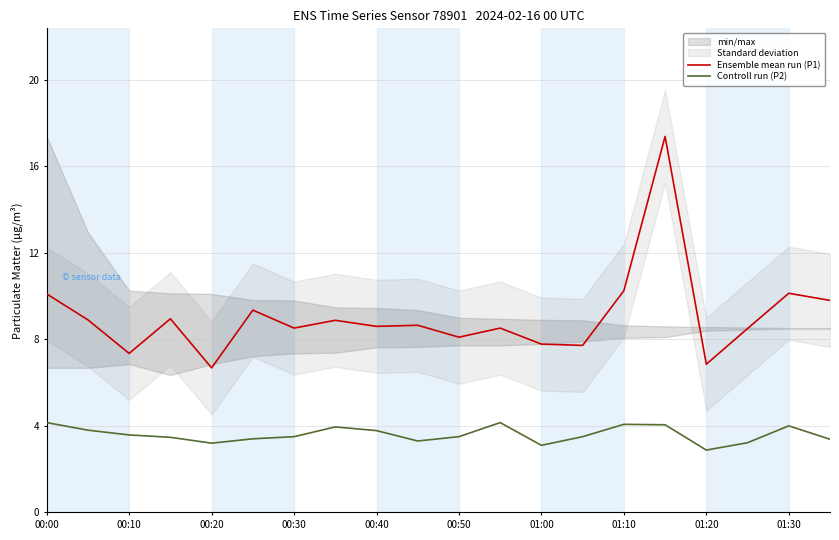

True or false: Ensemble mean run (P1) and Controll run (P2) intersect in this chart.

False